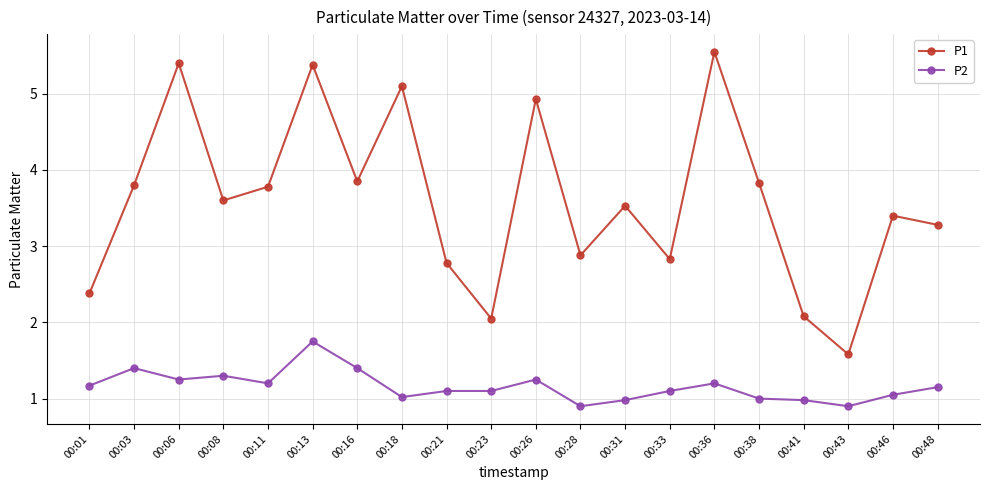

How many values in the P1 series are below 3?

7